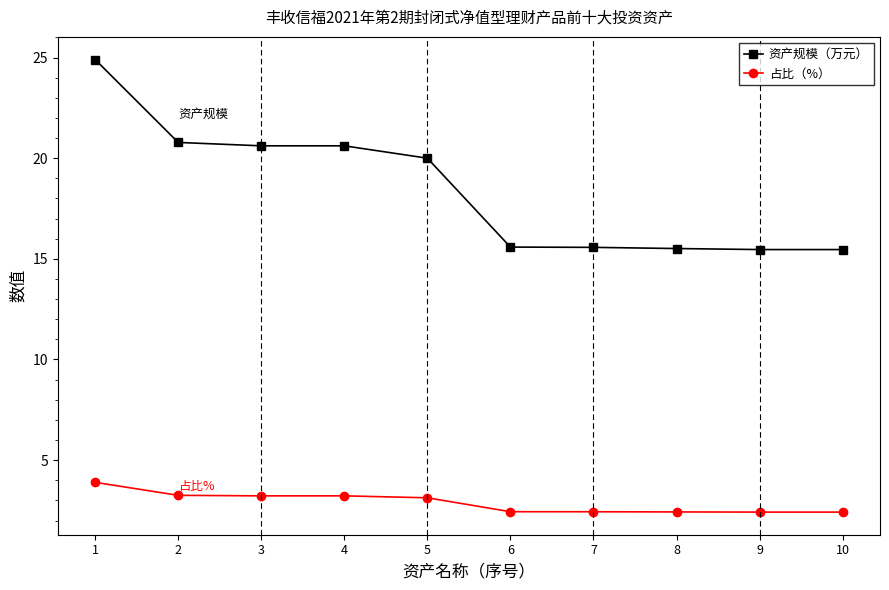

At how many categories does at least one series exceed 6?

10